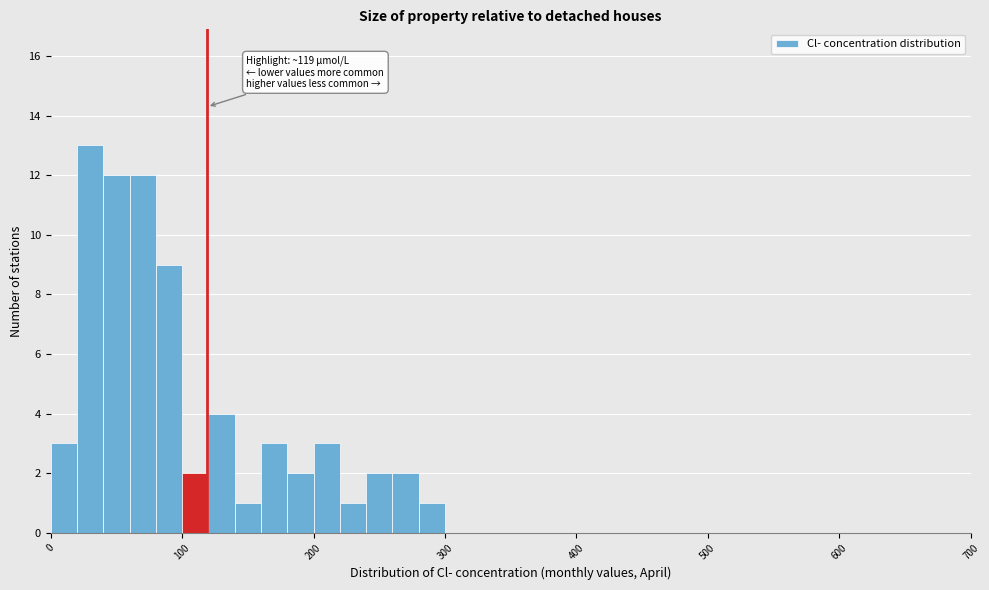

Read against the x-axis, roughly where is the centre of the tallest bar?

30